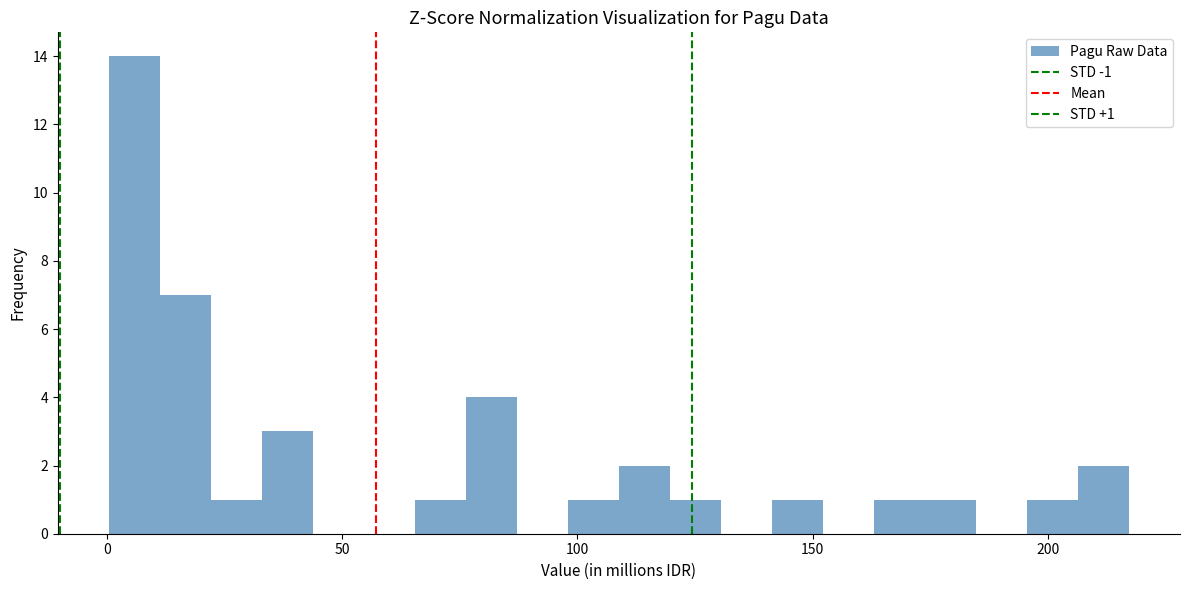

Read against the x-axis, roughly where is the centre of the tallest bar?

5